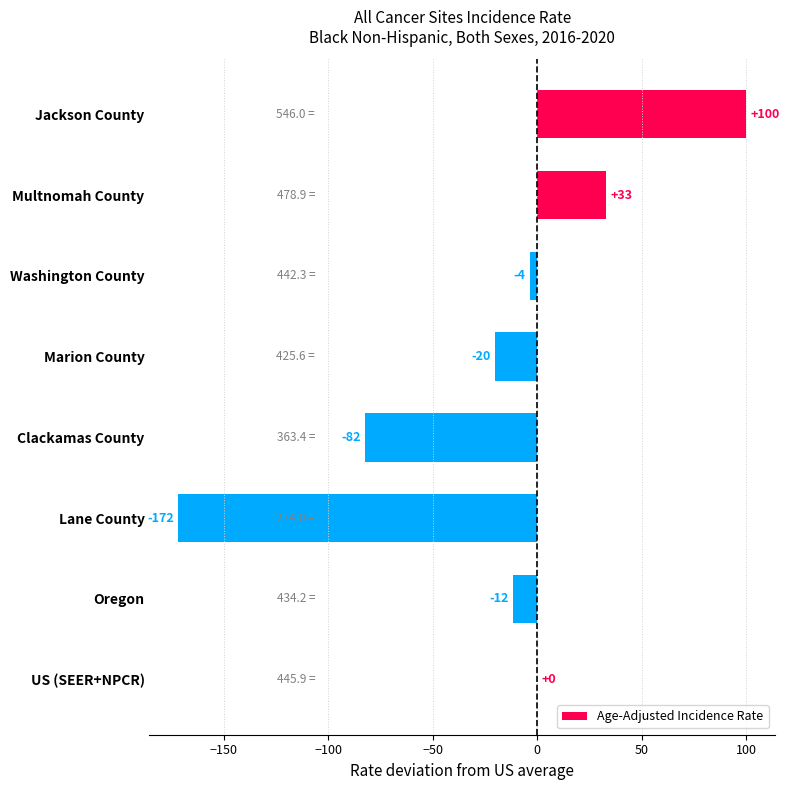

How many distinct data groups are displayed?

1